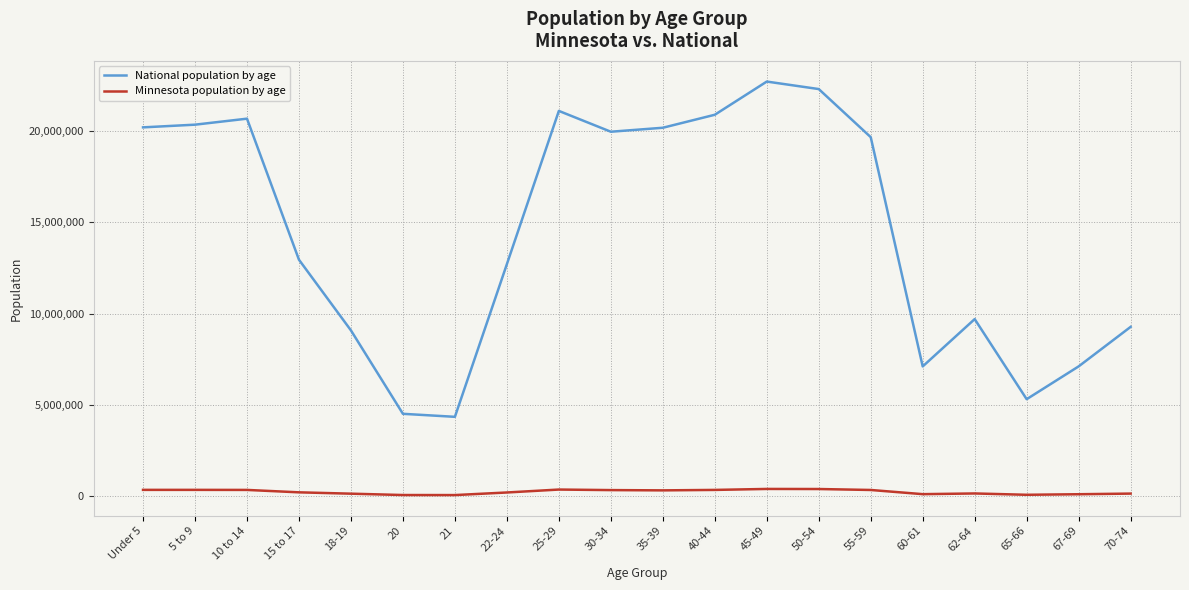

What is the sum of all National population by age values?

290190983